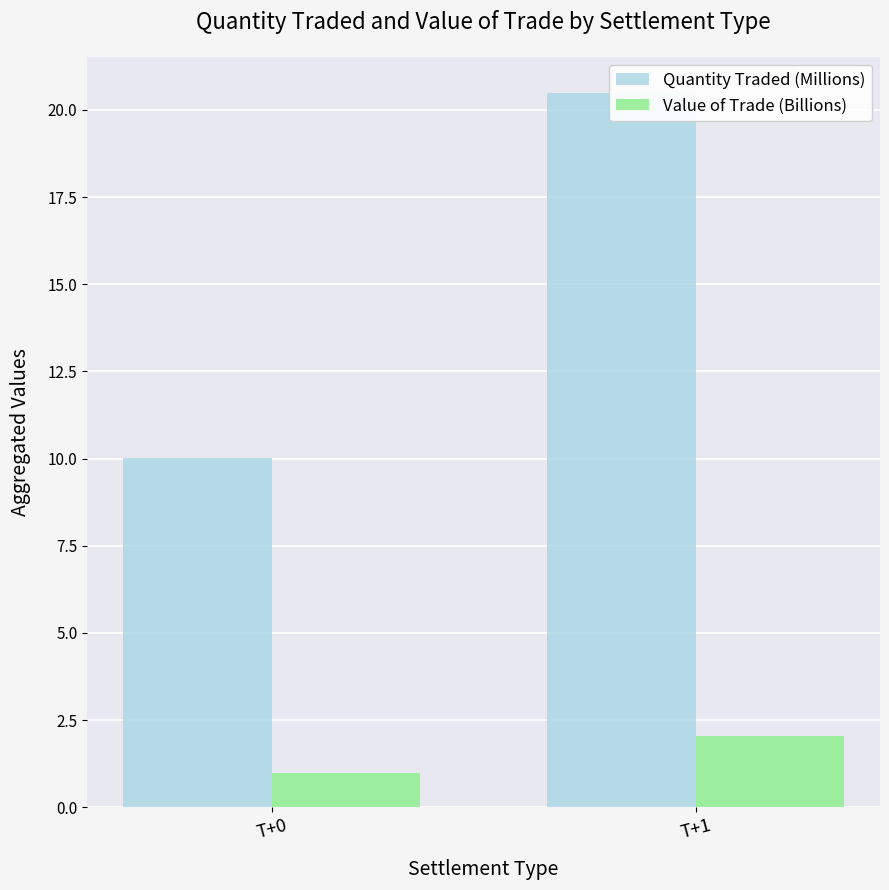

What is the difference between the highest and lowest values at T+0?

9.0